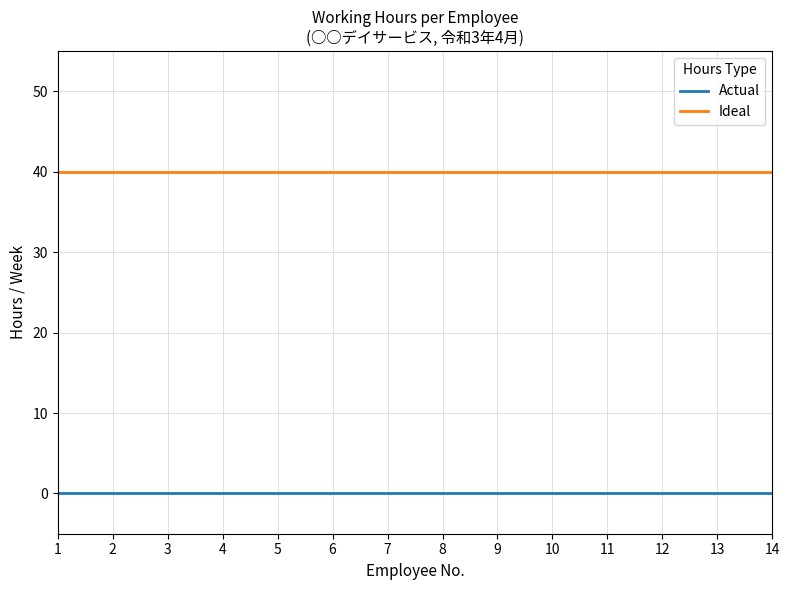

How many series are shown in this chart?

2